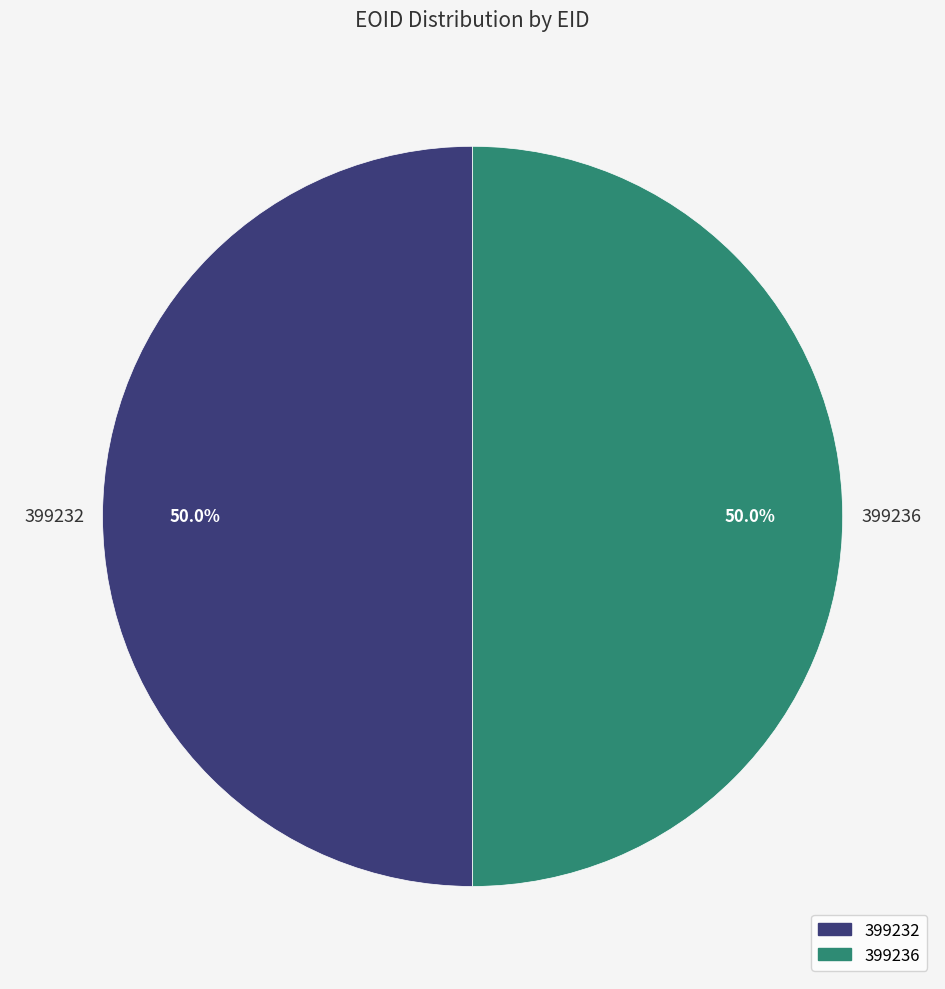

Is it true that 399232 is 50% of the pie?

True